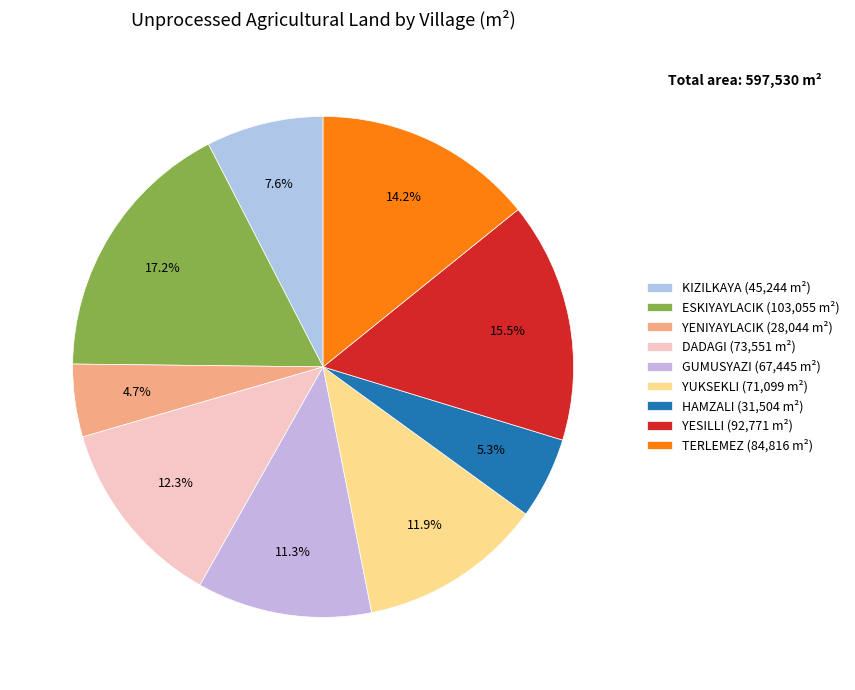

Count the number of slices in the pie.

9